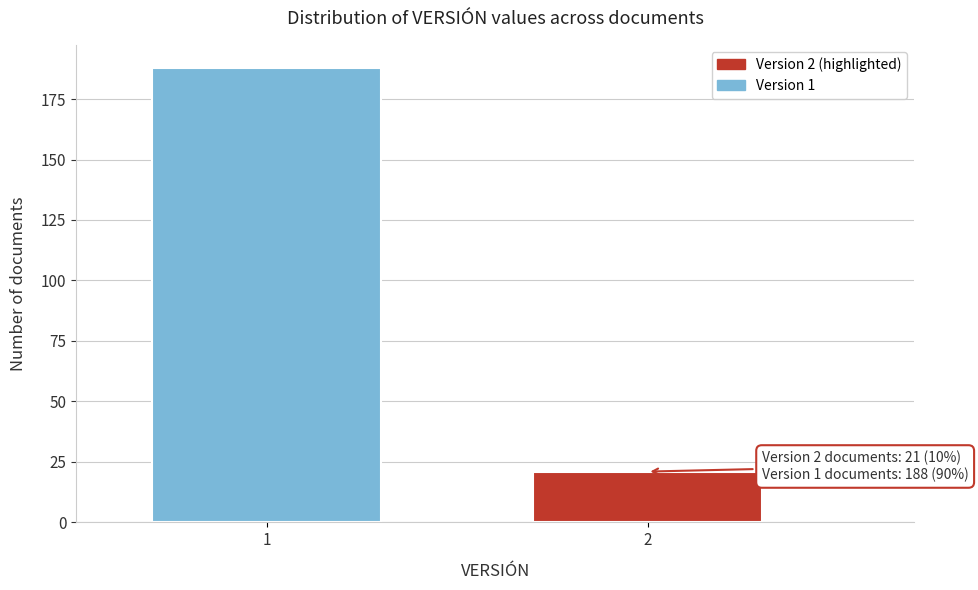

Reading left to right, transcribe all the data shown in this chart.

1=188	2=21